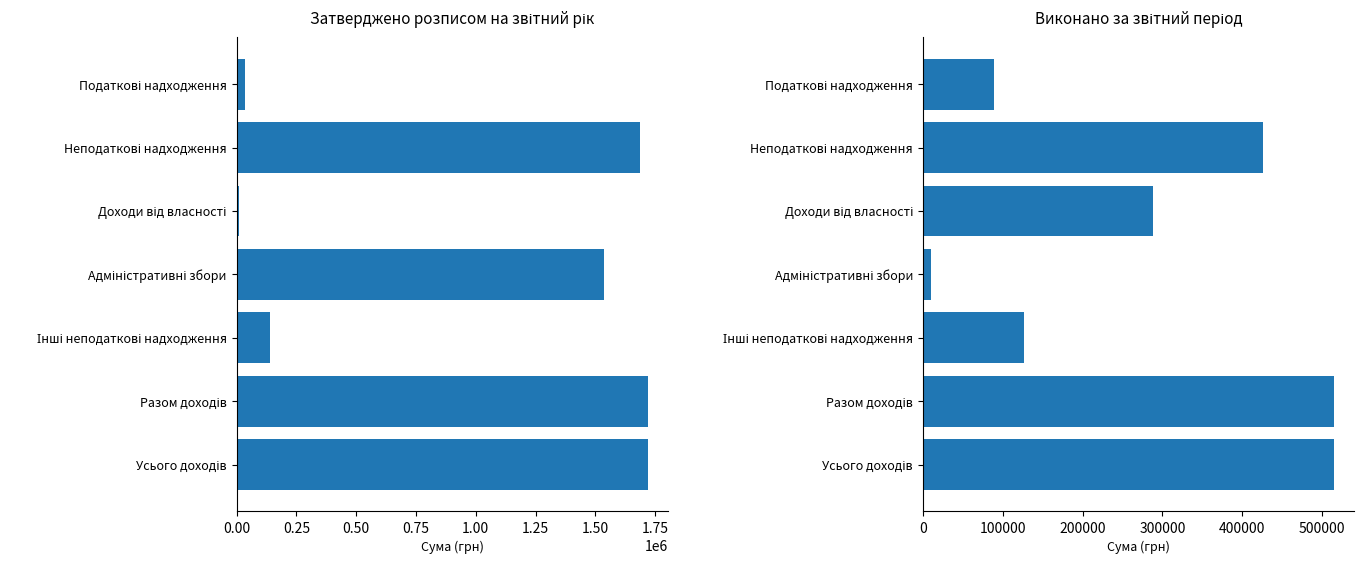

The Затверджено (грн) series shows 2150309.0 at Адміністративні збори. True or false?

False